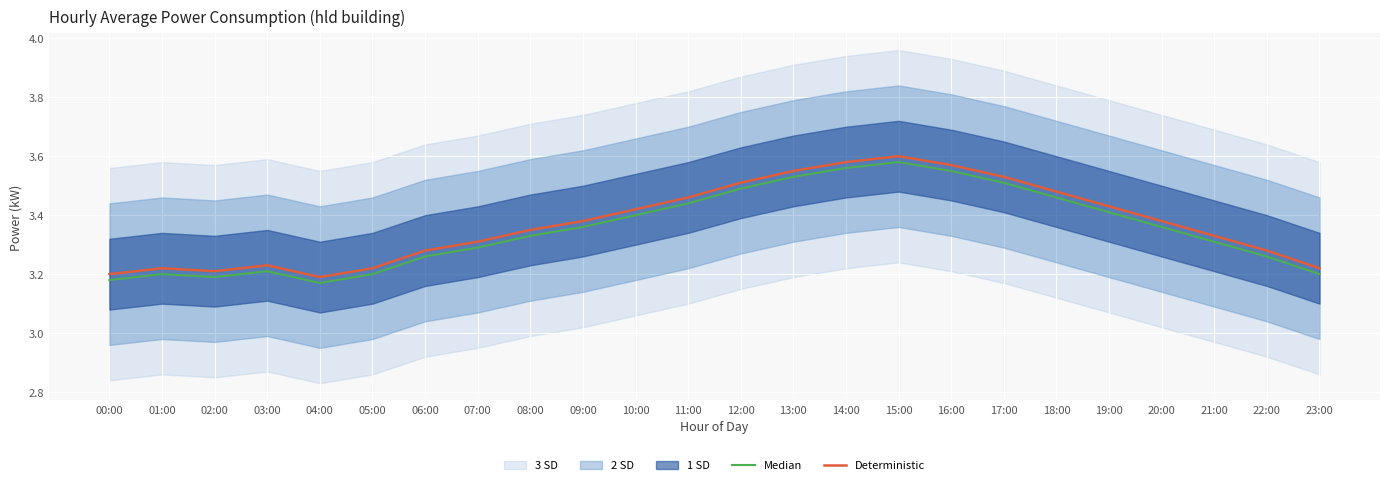

Reading left to right, transcribe all the data shown in this chart.

Median: 00:00=3.2	01:00=3.2	02:00=3.2	03:00=3.2	04:00=3.2	05:00=3.2	06:00=3.3	07:00=3.3	08:00=3.3	09:00=3.4	10:00=3.4	11:00=3.4	12:00=3.5	13:00=3.5	14:00=3.6	15:00=3.6	16:00=3.5	17:00=3.5	18:00=3.5	19:00=3.4	20:00=3.4	21:00=3.3	22:00=3.3	23:00=3.2
Deterministic: 00:00=3.2	01:00=3.2	02:00=3.2	03:00=3.2	04:00=3.2	05:00=3.2	06:00=3.3	07:00=3.3	08:00=3.4	09:00=3.4	10:00=3.4	11:00=3.5	12:00=3.5	13:00=3.5	14:00=3.6	15:00=3.6	16:00=3.6	17:00=3.5	18:00=3.5	19:00=3.4	20:00=3.4	21:00=3.3	22:00=3.3	23:00=3.2